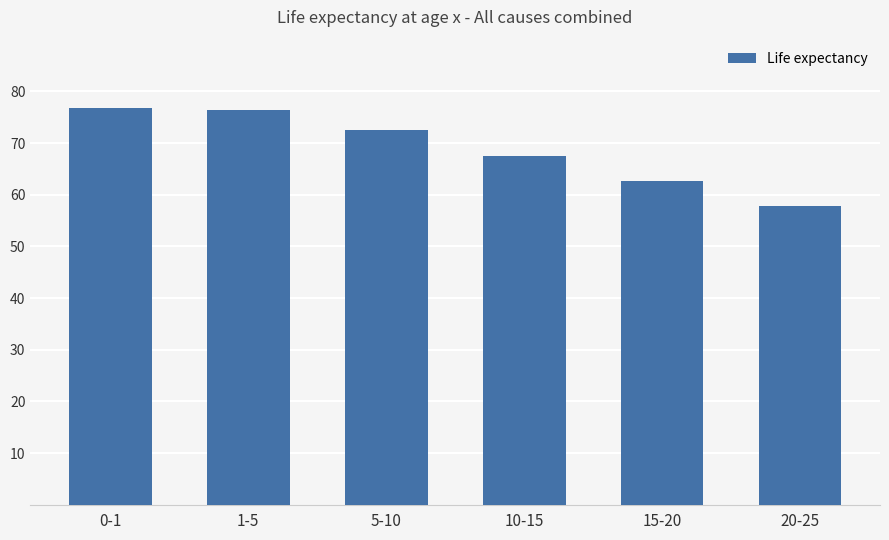

What is the average value?

69.0